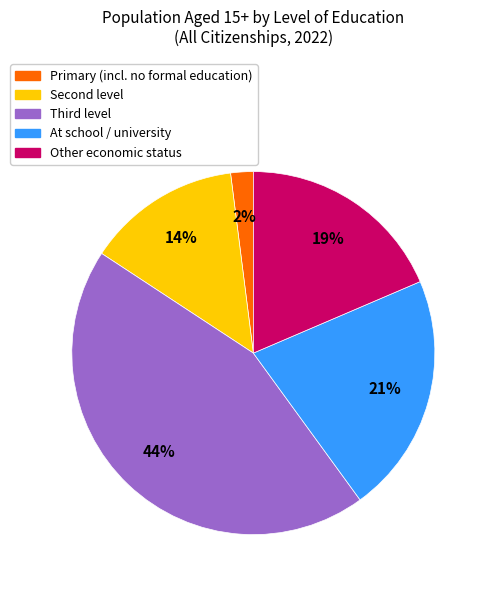

Rank the categories by value from lowest to highest.

Primary (incl. no formal education), Second level, Other economic status, At school / university, Third level